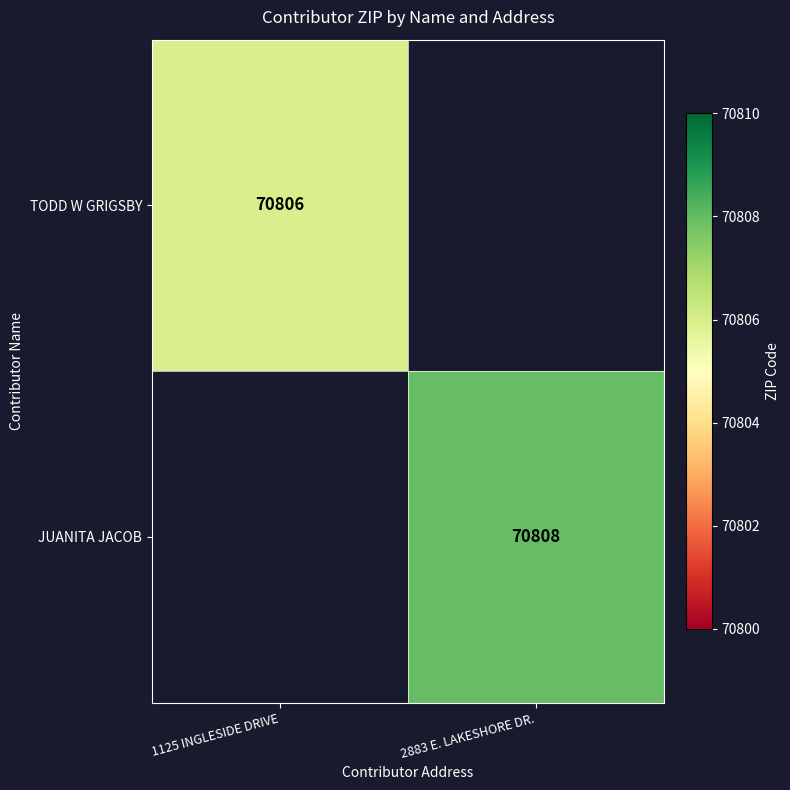

The JUANITA JACOB series shows 118418 at 2883 E. LAKESHORE DR.. True or false?

False